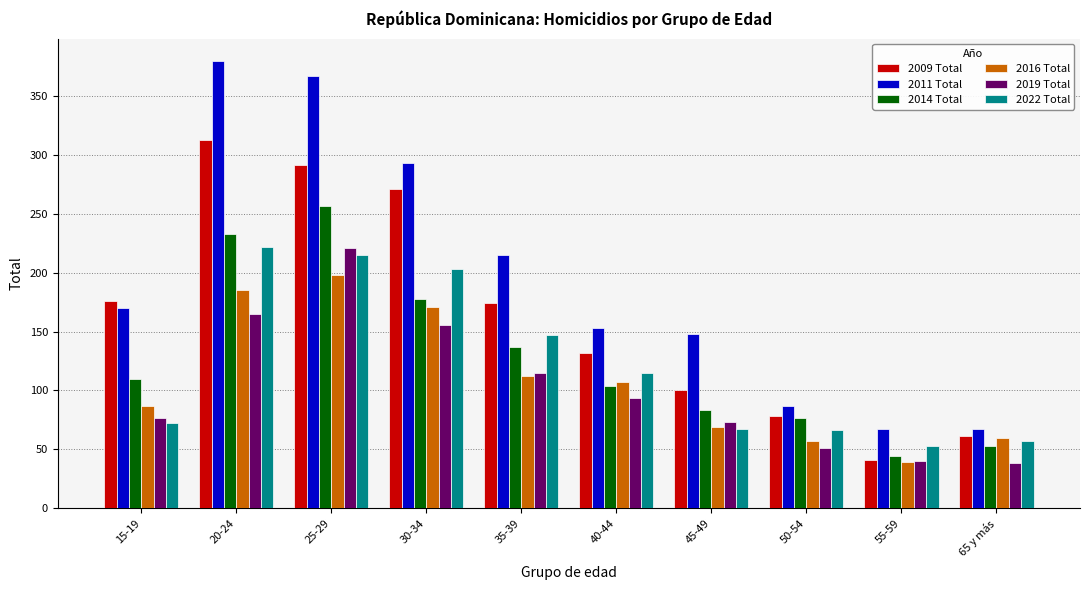

What is the sum of the 2009 Total values at 30-34 and 65 y más?

332